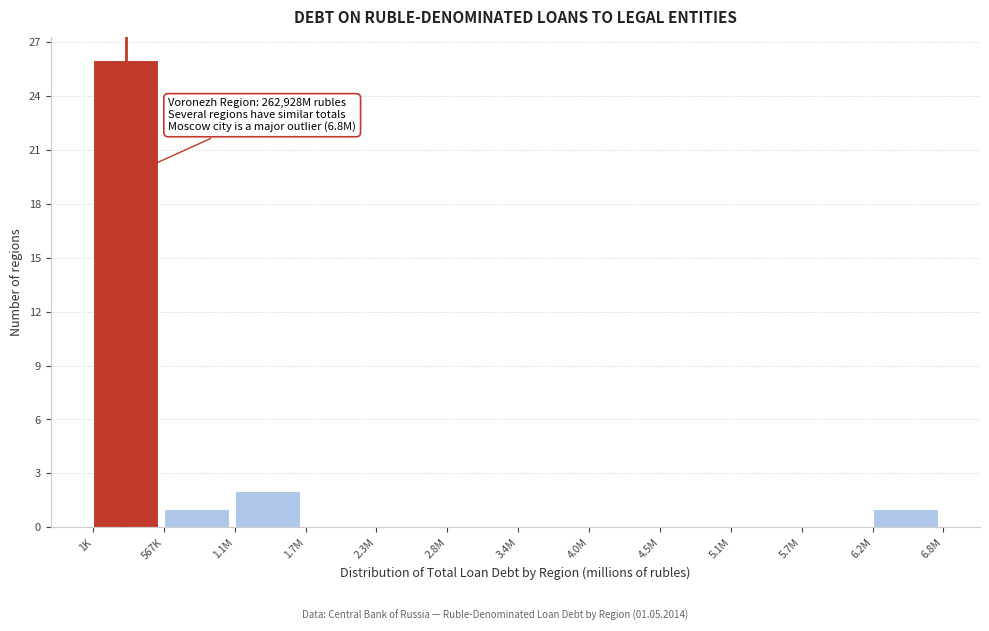

Reading left to right, what are all the values shown in this chart?

1K=26	567K=1	1.1M=2	1.7M=0	2.3M=0	2.8M=0	3.4M=0	4.0M=0	4.5M=0	5.1M=0	5.7M=0	6.2M=1